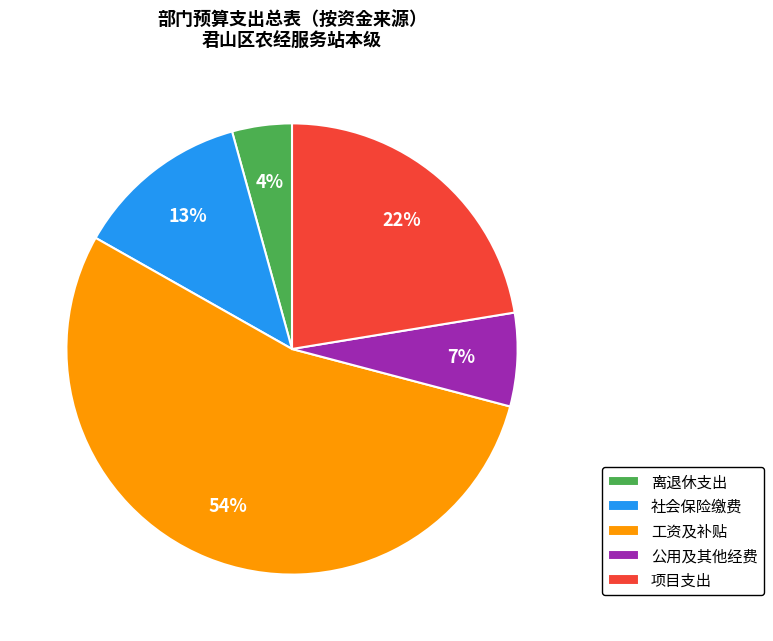

To the nearest percent, what is the average slice percentage?

20%